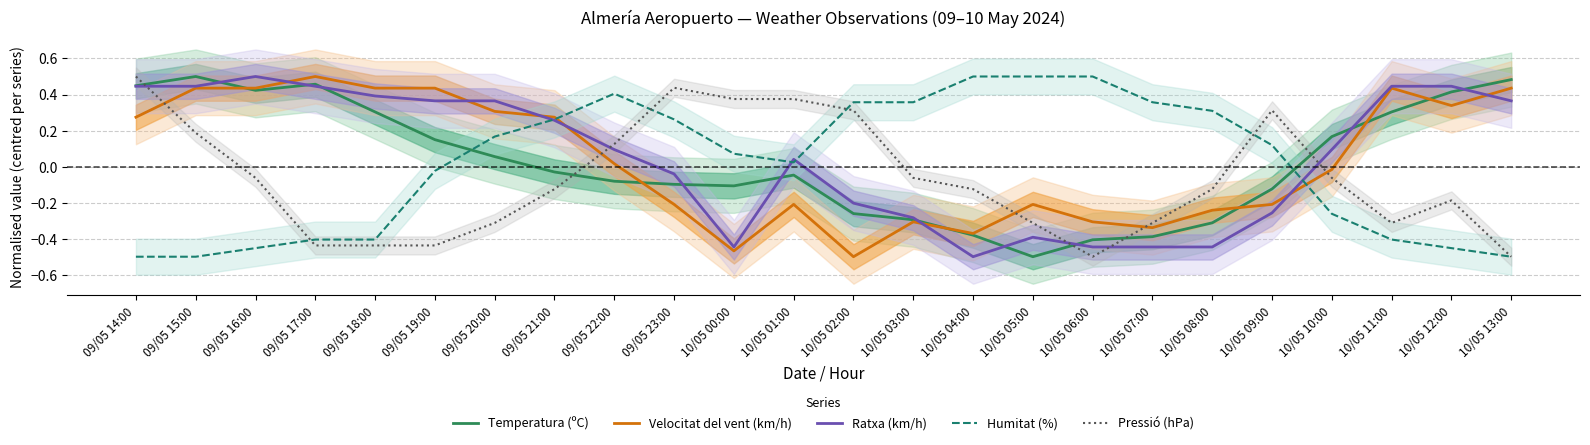

Between which two adjacent categories do Humitat (%) and Pressió (hPa) first intersect?

09/05 16:00 and 09/05 17:00